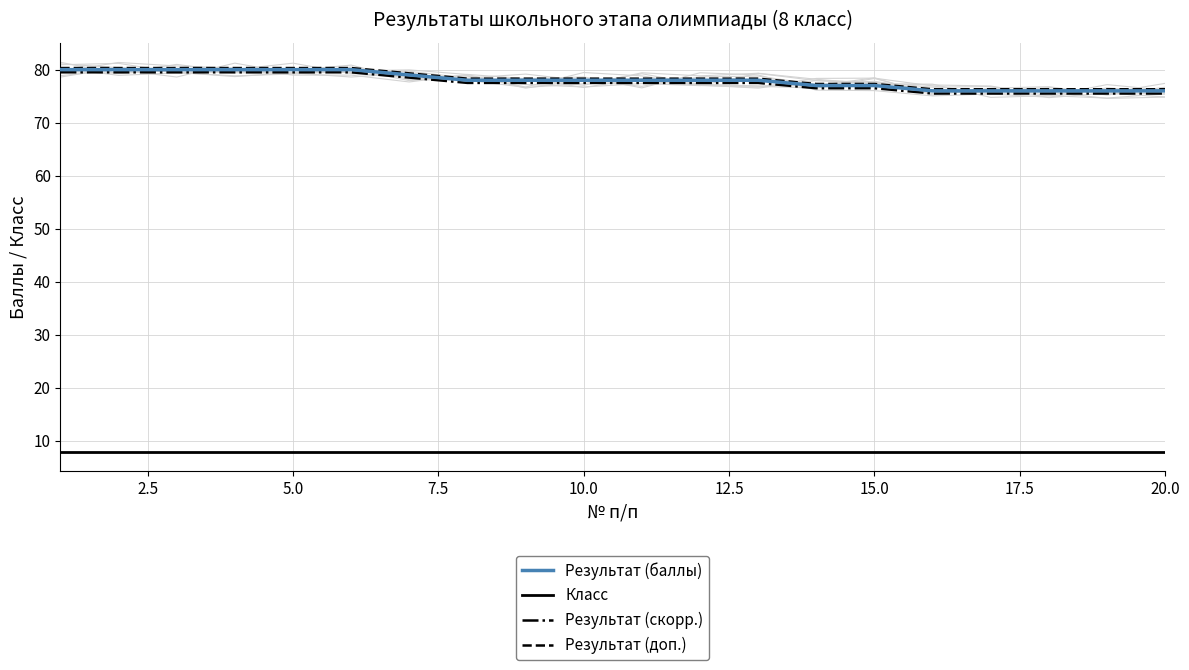

Is the value of Результат (скорр.) at 5.0 greater than the value of Результат (баллы) at 15.0?

Yes